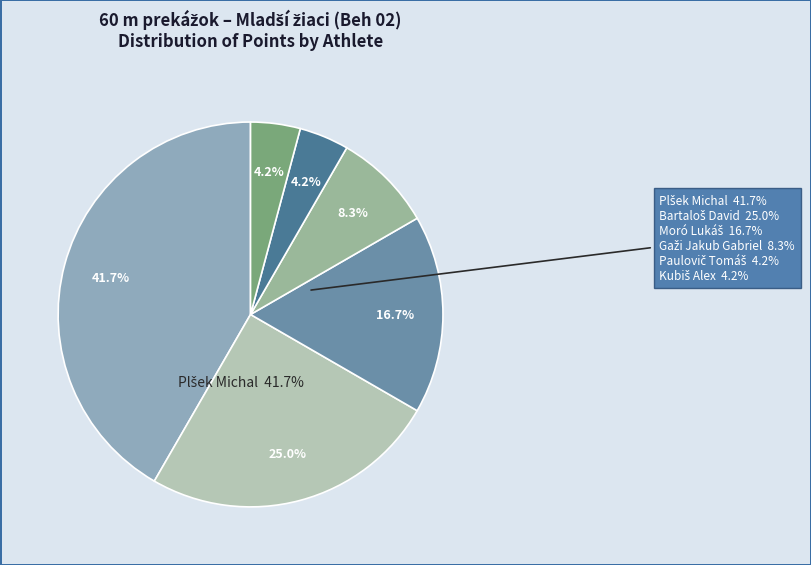

Which has a higher value, Plšek Michal or Moró Lukáš?

Plšek Michal